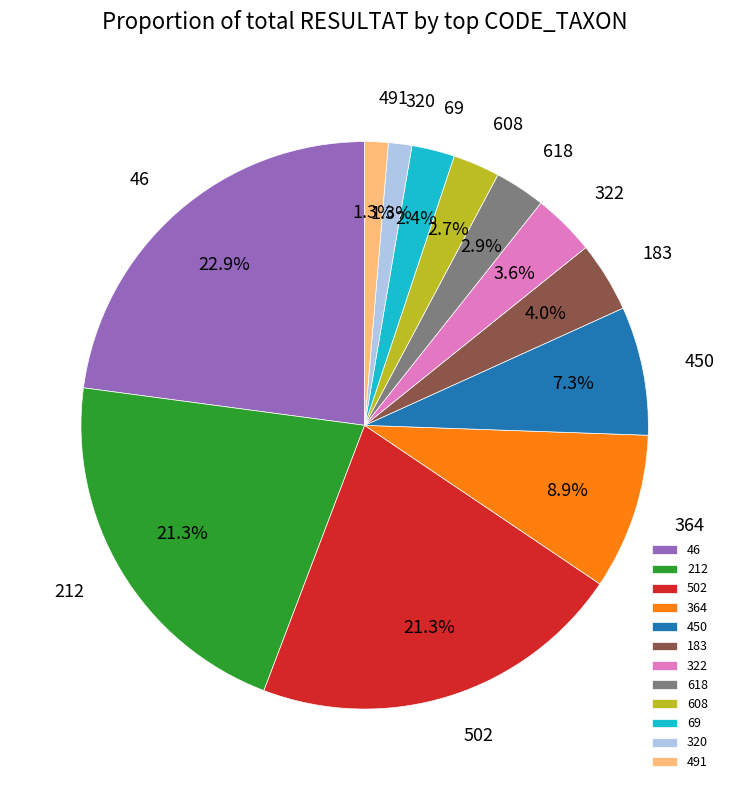

Which category has the biggest portion of the pie?

46